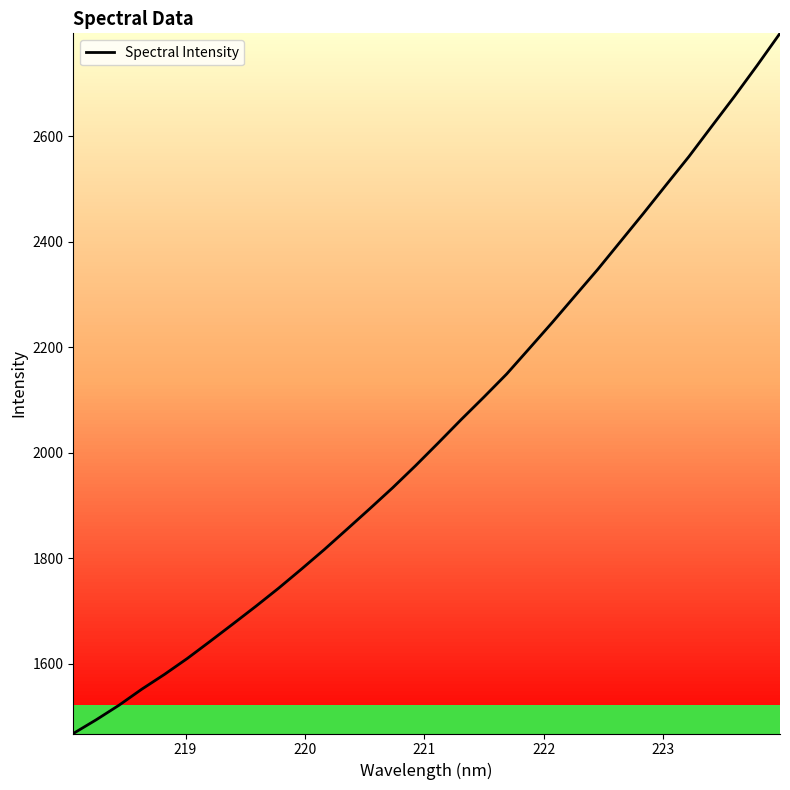

What is the greatest value displayed?

2794.5